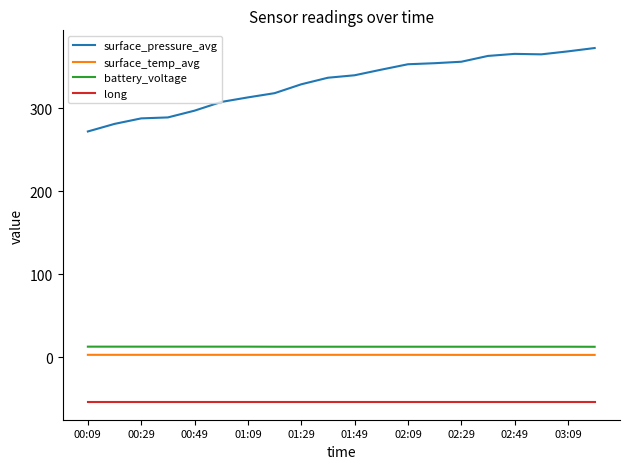

In surface_pressure_avg, how many points are lower than both neighbors (excluding endpoints)?

1